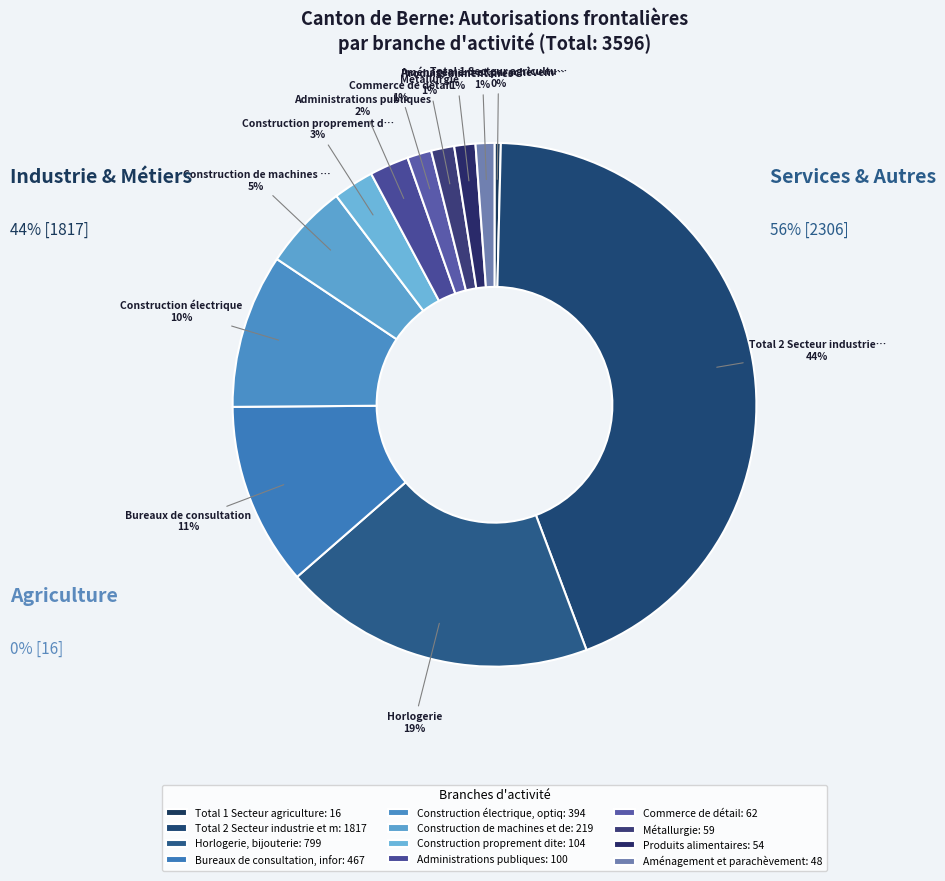

To the nearest percent, what portion does Total 2 Secteur industrie et métiers represent?

44%